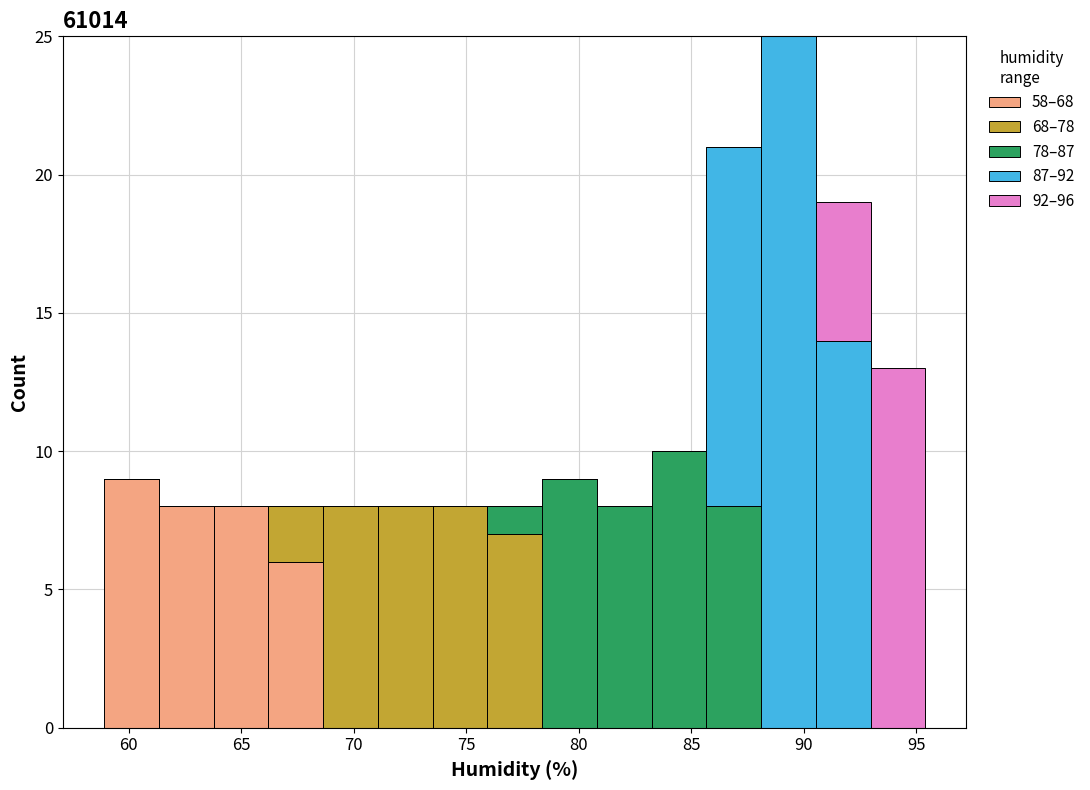

Reading left to right, list every stacked bar in this chart as the range it spans on the x-axis followed by its total height. Neither the bar edges nor the heights are printed on the chart, so give them approximately, as read against the axes.

59.0 to 61.5: 9
61.5 to 64.0: 8
64.0 to 66.0: 8
66.0 to 68.5: 8
68.5 to 71.0: 8
71.0 to 73.5: 8
73.5 to 76.0: 8
76.0 to 78.5: 8
78.5 to 81.0: 9
81.0 to 83.0: 8
83.0 to 85.5: 10
85.5 to 88.0: 21
88.0 to 90.5: 25
90.5 to 93.0: 19
93.0 to 95.5: 13